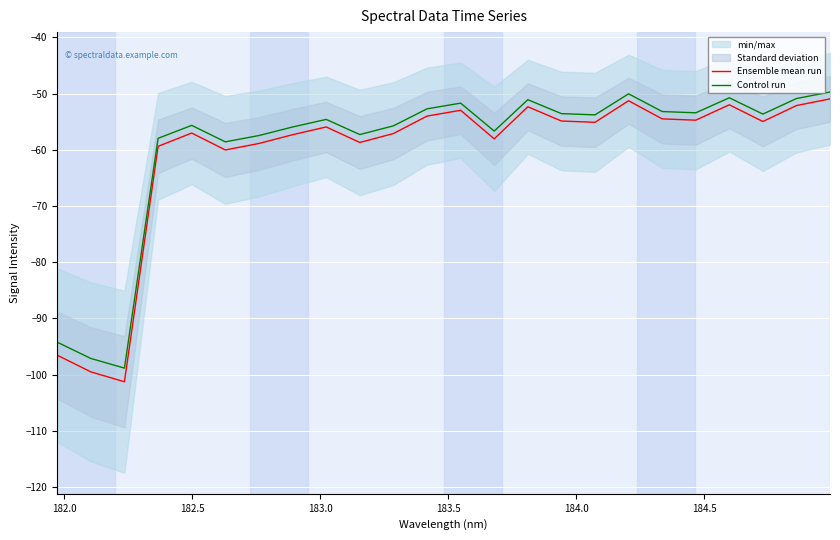

Which series has the widest spread of values?

Ensemble mean run